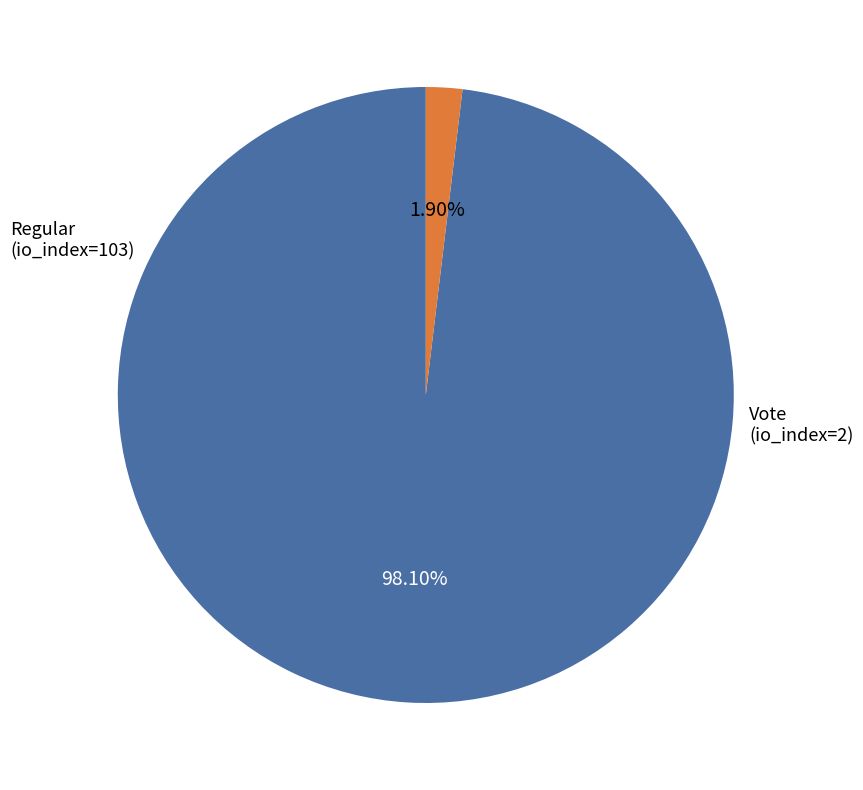

Does Vote (io_index=2) account for over 50% of the chart?

No